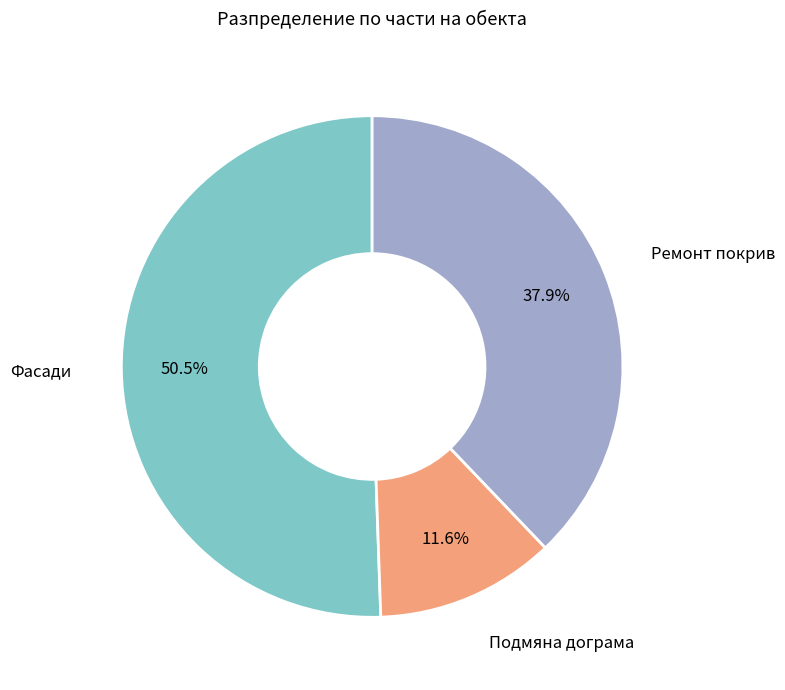

Is there any slice that represents more than half of the pie?

Yes